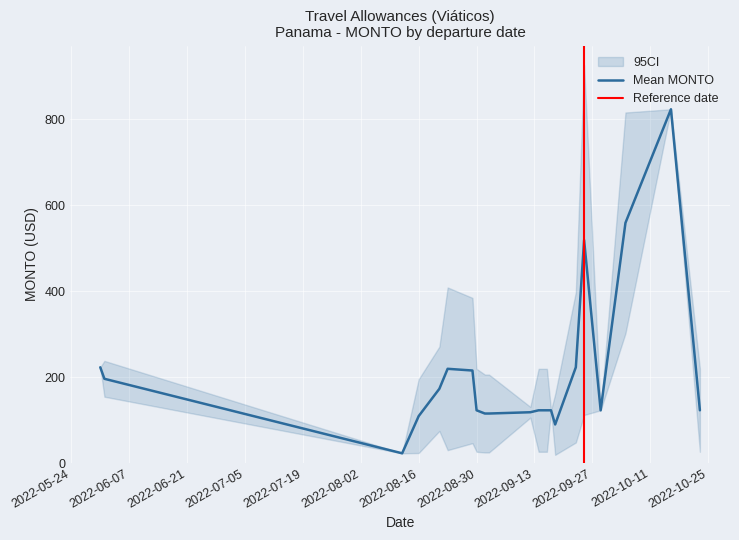

True or false: there are more than 1 points higher than both neighbors.

True